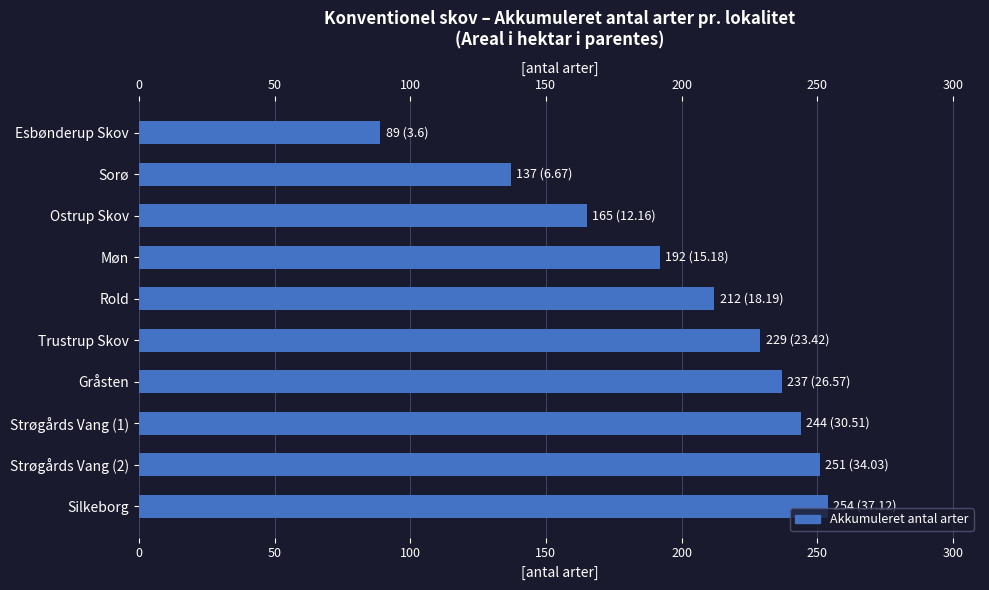

Approximately how many times larger is the value at Trustrup Skov compared to Esbønderup Skov?

2.6